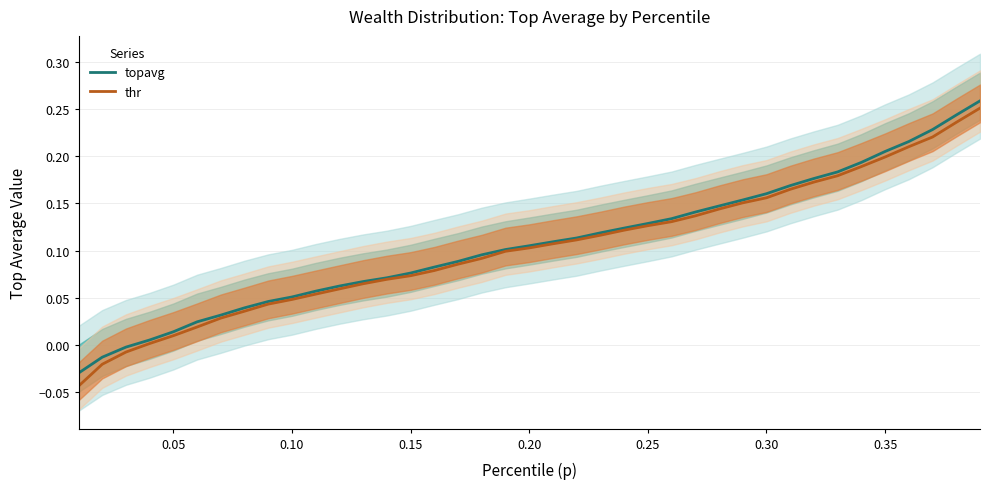

What is the average value of the topavg series?

0.1